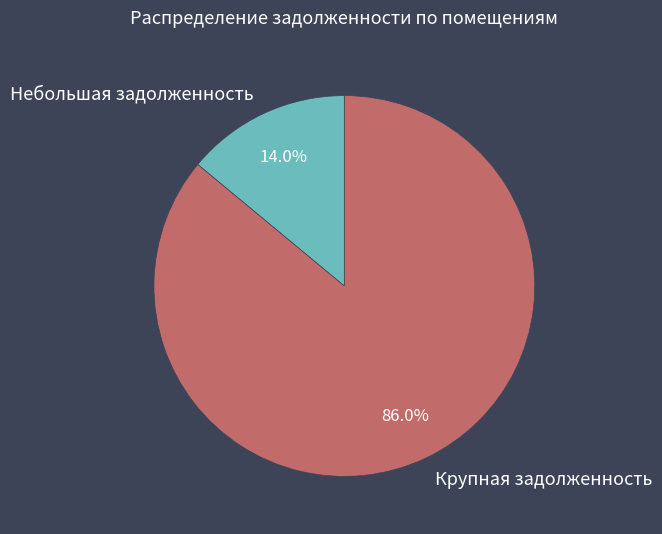

To the nearest percent, what is the average slice percentage?

50%